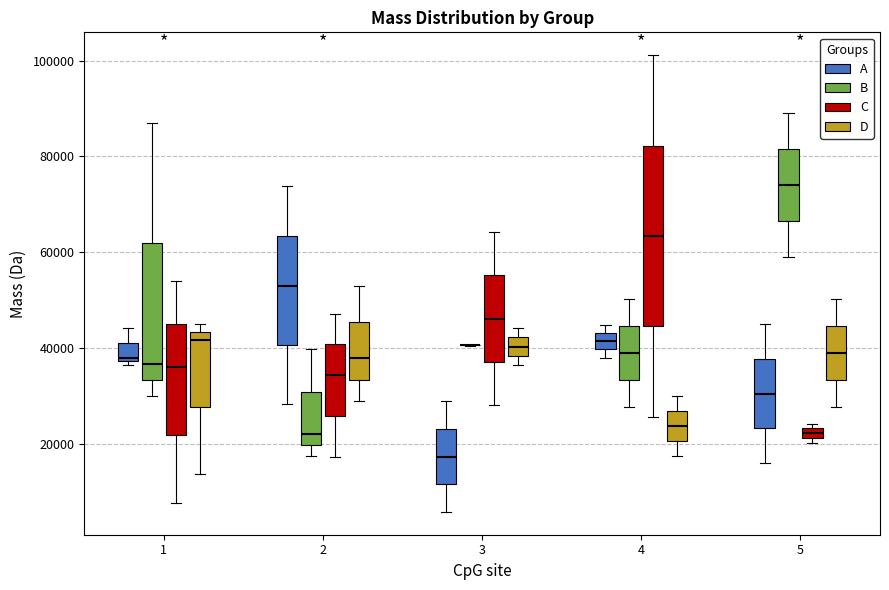

Comparing the boxes themselves (not the whiskers), which one is the tallest?

4 (C)